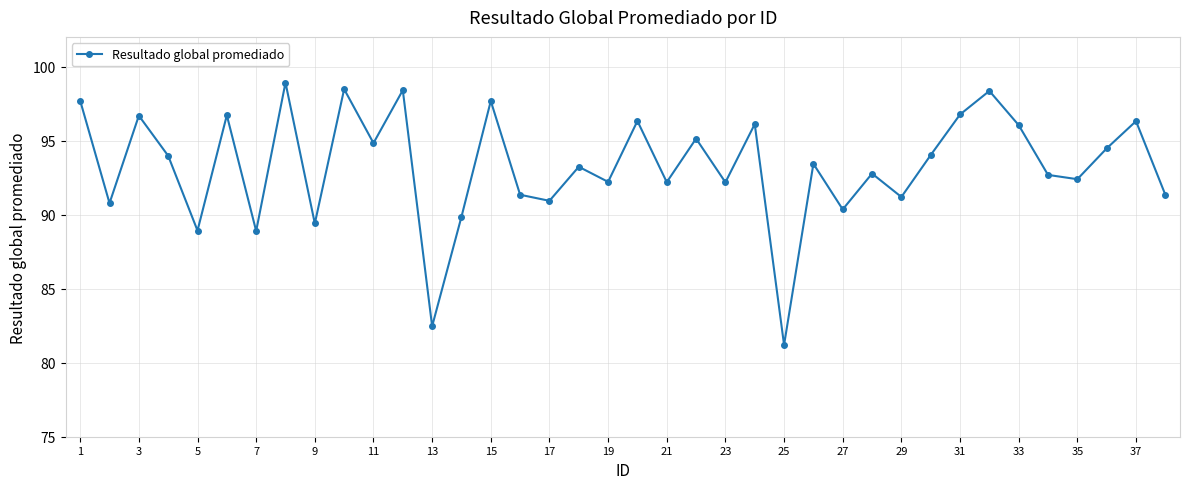

How many data points are less than 93?

18